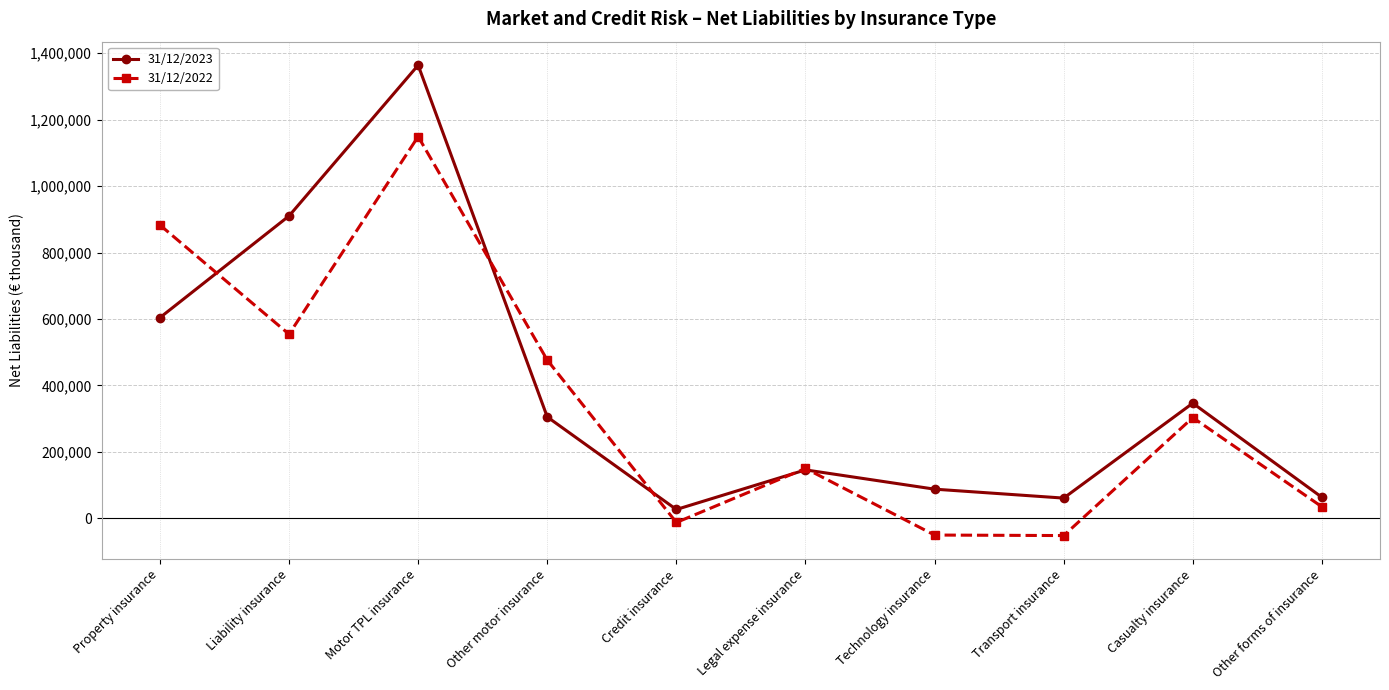

Does the chart display data point markers on the line(s)?

Yes